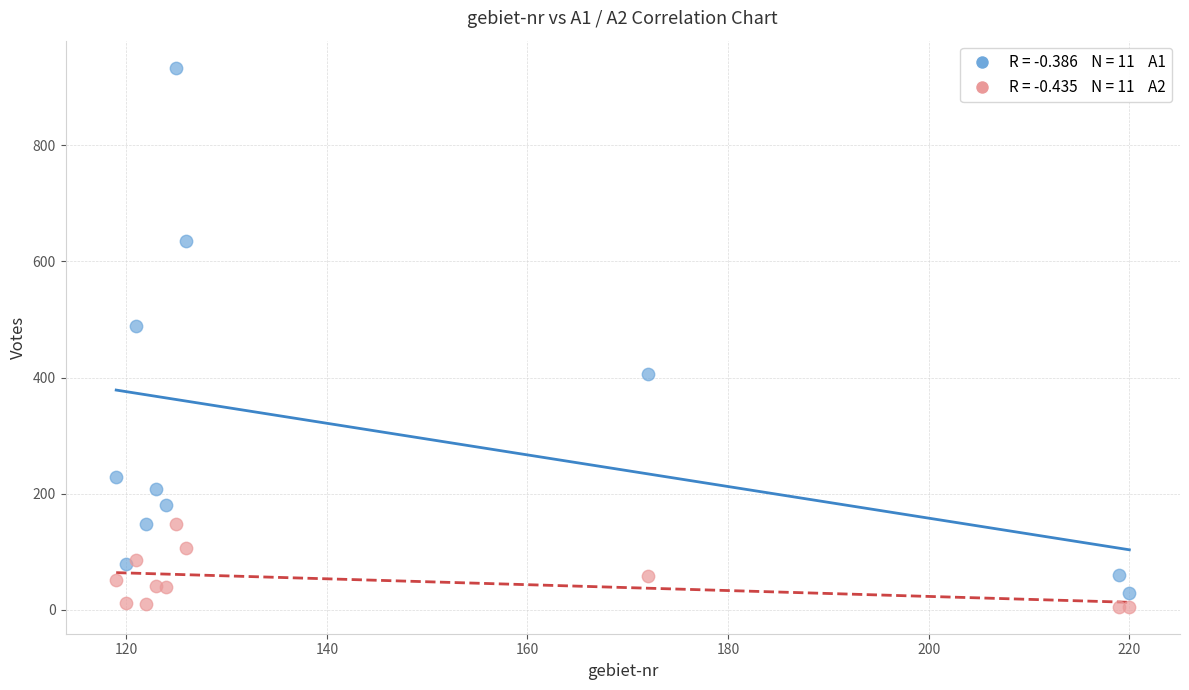

Across all series, what Y value is closest to 469?

489